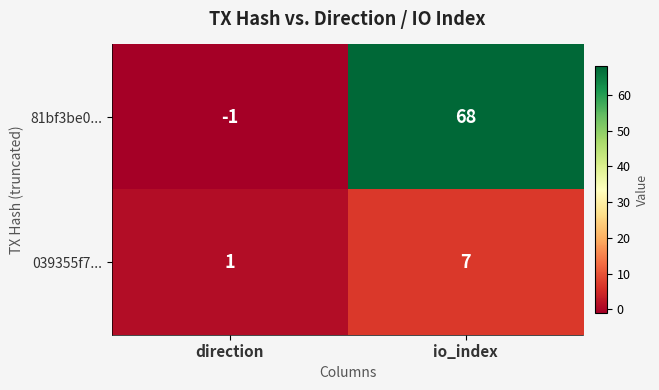

Count the number of categories in the chart.

2